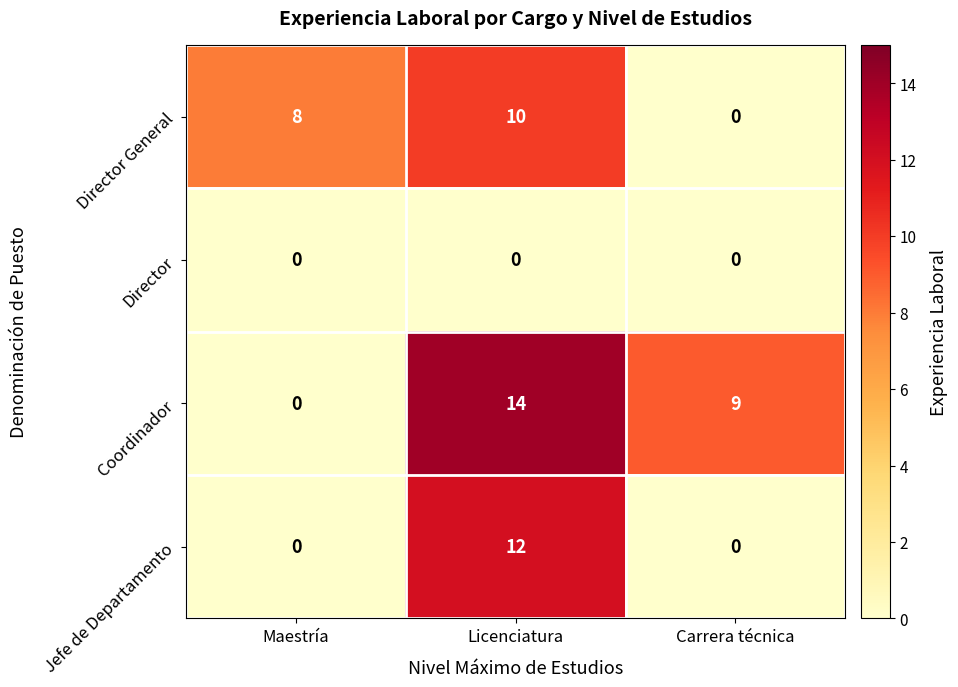

List the series in order of their peak value, highest first.

Coordinador, Jefe de Departamento, Director General, Director